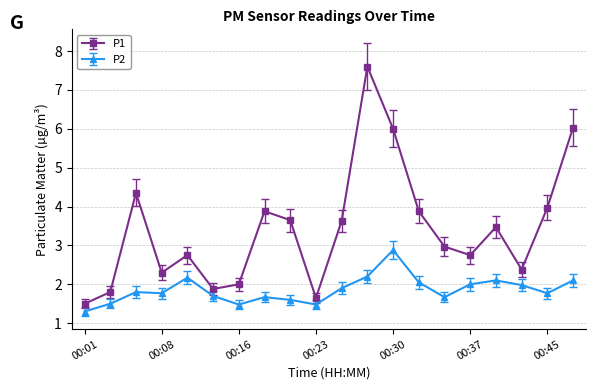

List the series in order of their peak value, highest first.

P1, P2